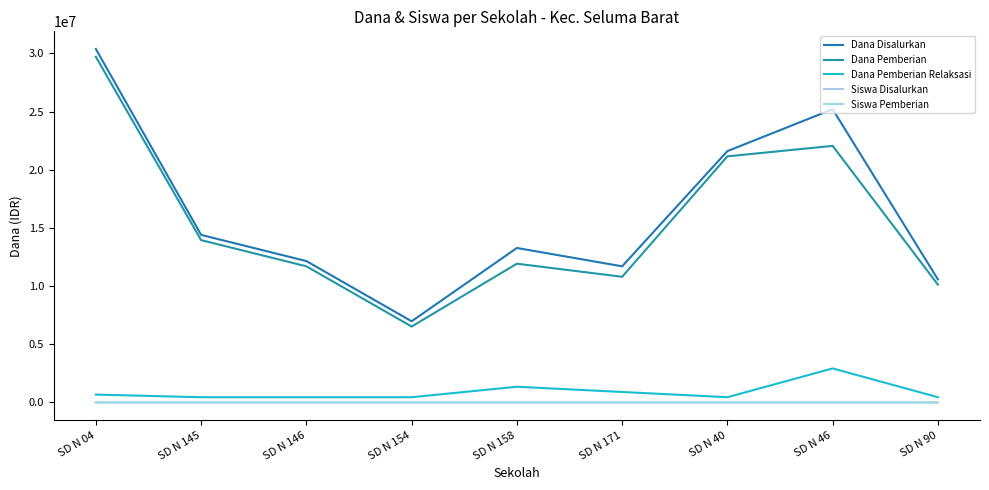

What position from the right is SD N 40?

3